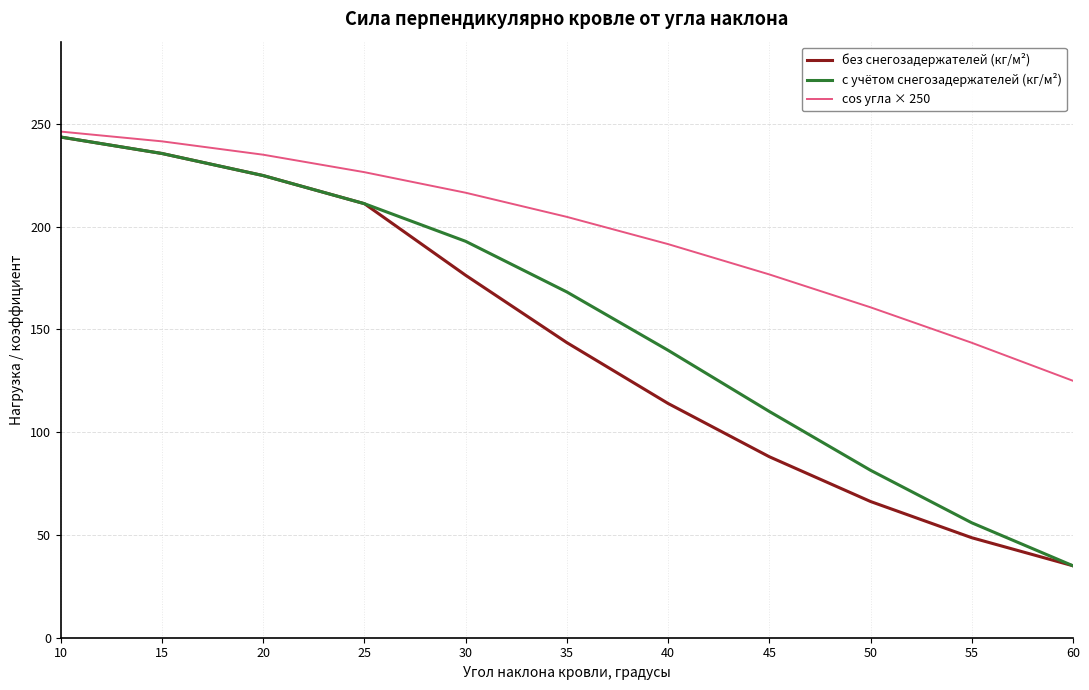

Which category has the highest value in the без снегозадержателей (кг/м²) series?

10